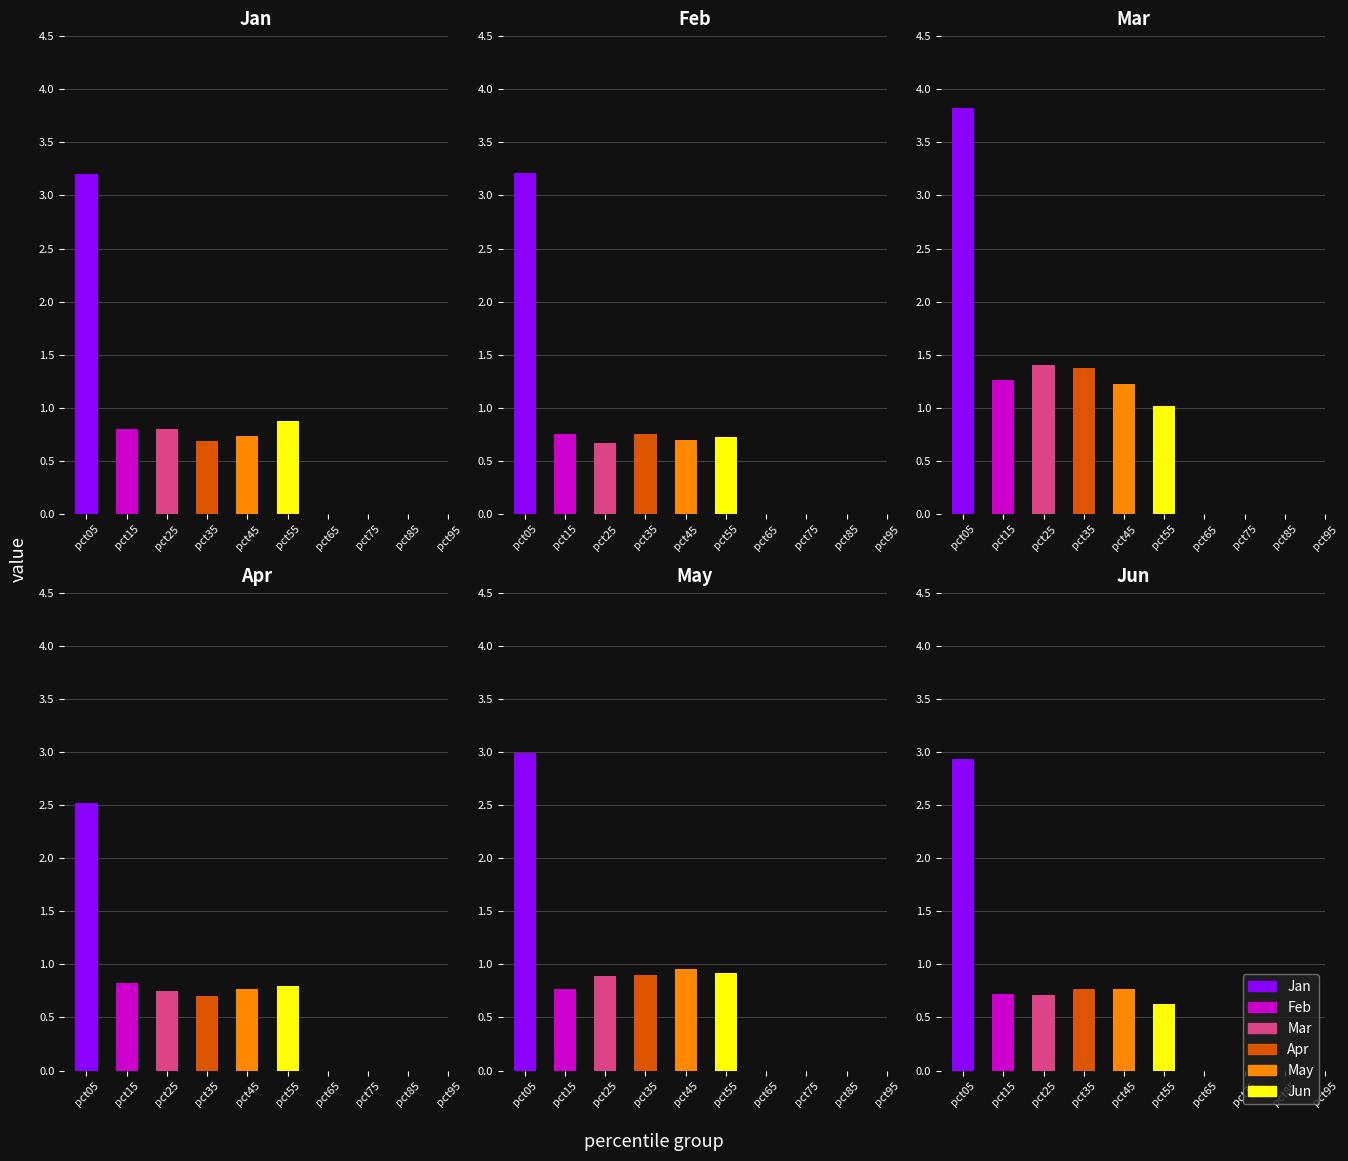

Between pct95 and pct75, which is larger?

pct95